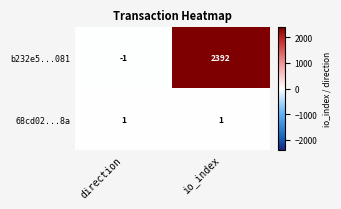

Is it true that b232e5...081 equals 889 at io_index?

False